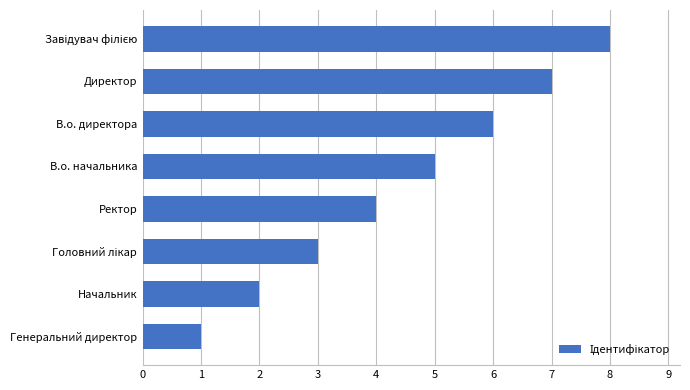

What is the approximate value at В.о. начальника?

5